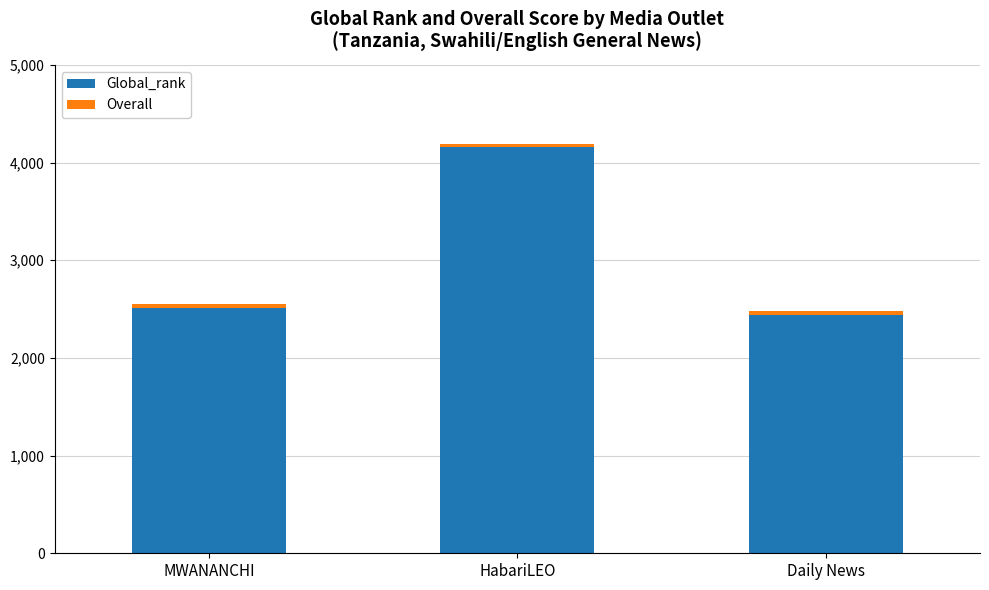

Is it true that Global_rank equals 2507.0 at MWANANCHI?

True